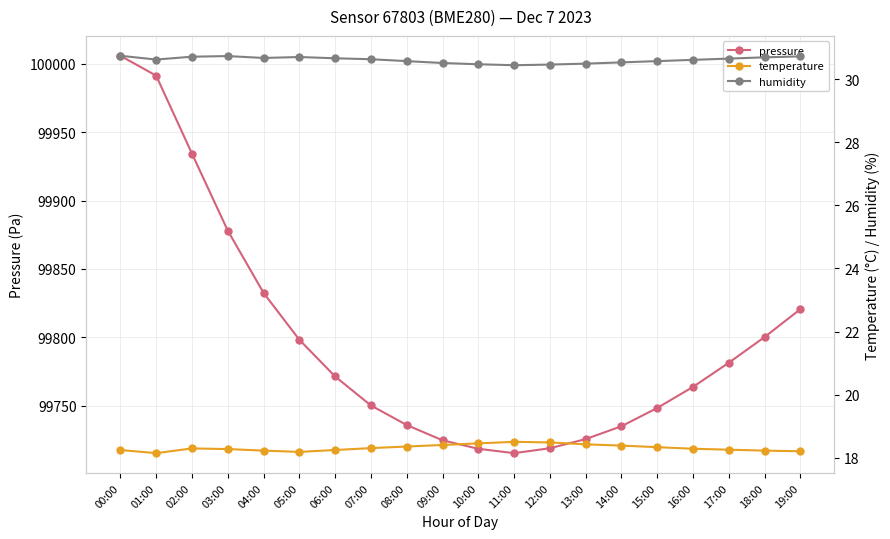

What is the difference between the maximum and minimum values in the temperature series?

0.4